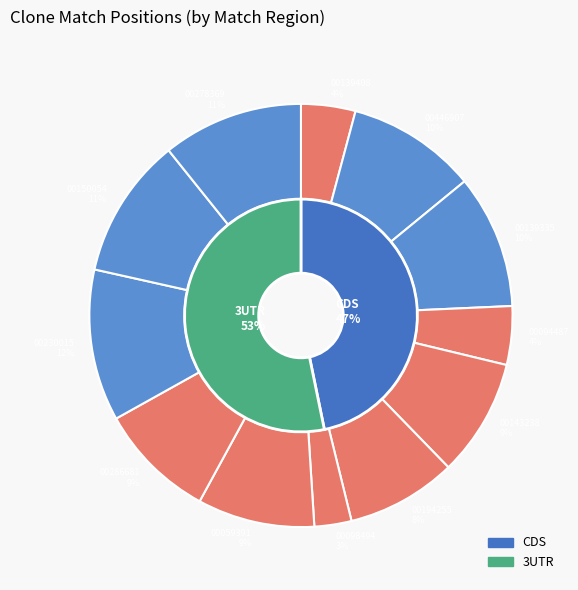

To the nearest percent, what is the average slice percentage?

8%